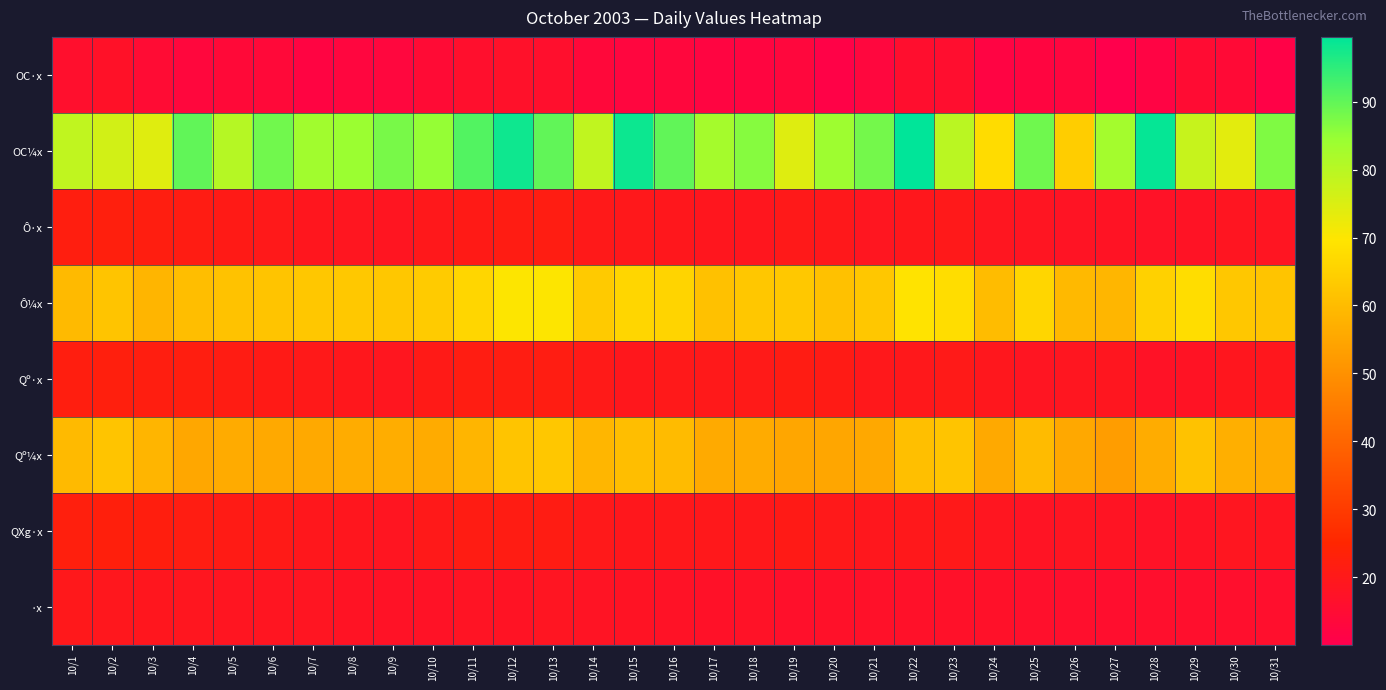

At which category does the chart reach its minimum across all series?

10/27